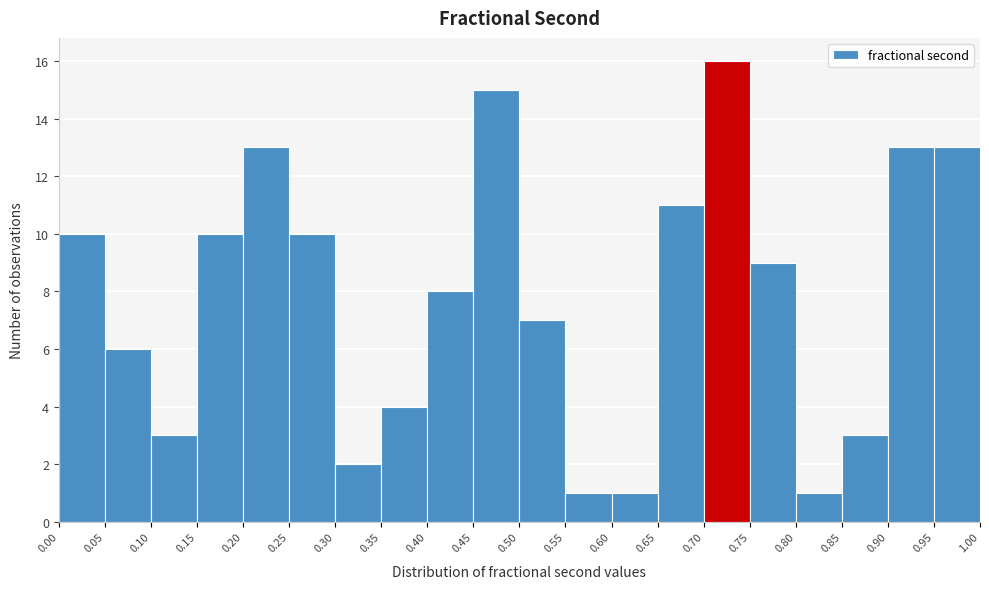

Reading left to right, list every bar in this chart as the range it spans on the x-axis followed by its height. The values are not printed on the chart, so give them approximately, as read against the axis.

0.00 to 0.05: 10
0.05 to 0.10: 6
0.10 to 0.15: 3
0.15 to 0.20: 10
0.20 to 0.25: 13
0.25 to 0.30: 10
0.30 to 0.35: 2
0.35 to 0.40: 4
0.40 to 0.45: 8
0.45 to 0.50: 15
0.50 to 0.55: 7
0.55 to 0.60: 1
0.60 to 0.65: 1
0.65 to 0.70: 11
0.70 to 0.75: 16
0.75 to 0.80: 9
0.80 to 0.85: 1
0.85 to 0.90: 3
0.90 to 0.95: 13
0.95 to 1.00: 13